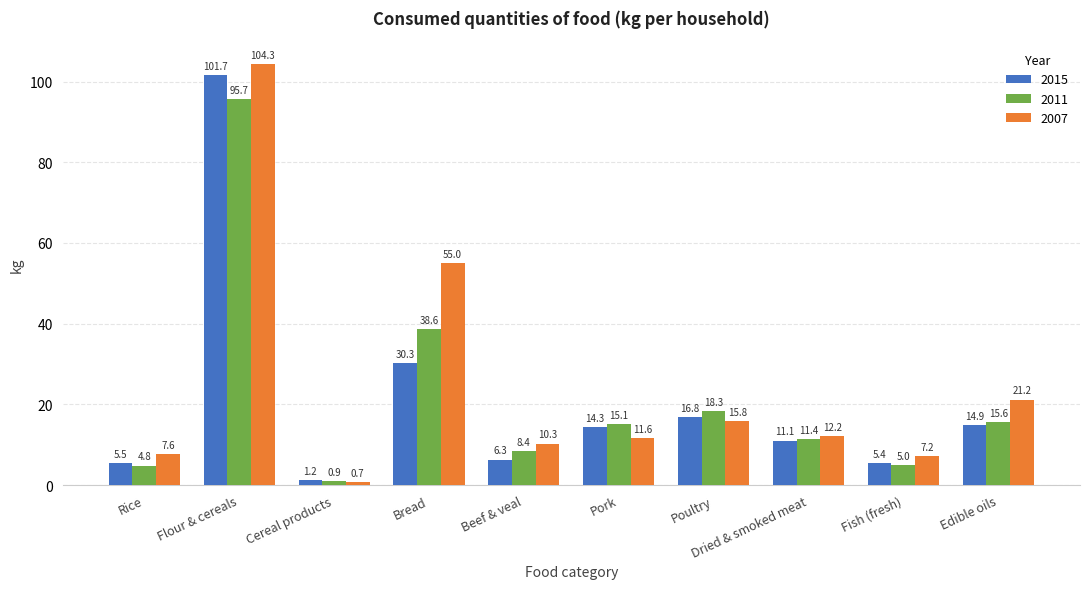

Rank the series by their maximum value, from highest to lowest.

2007, 2015, 2011